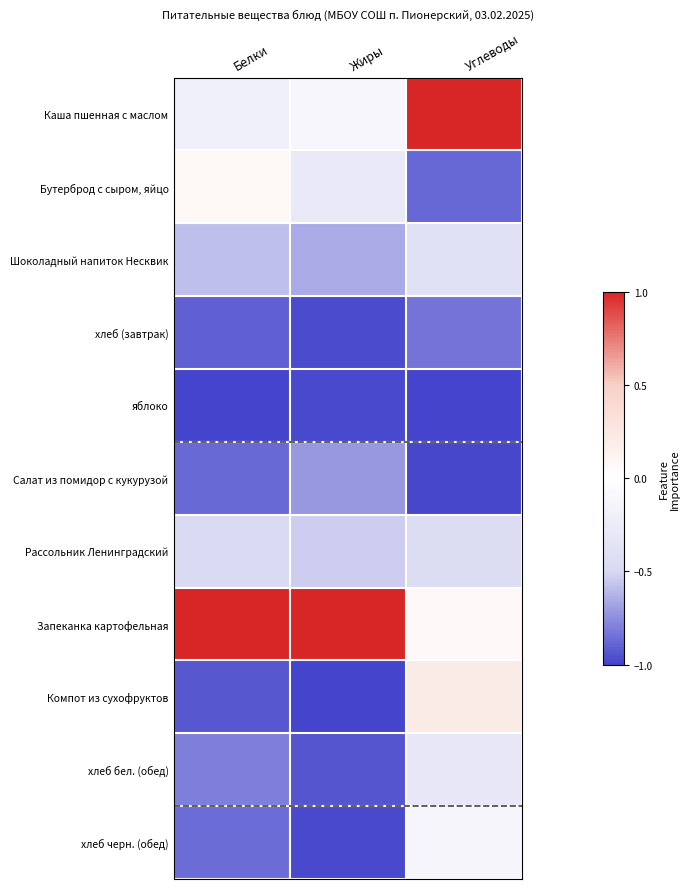

Which has a higher value, Углеводы or Белки?

Углеводы